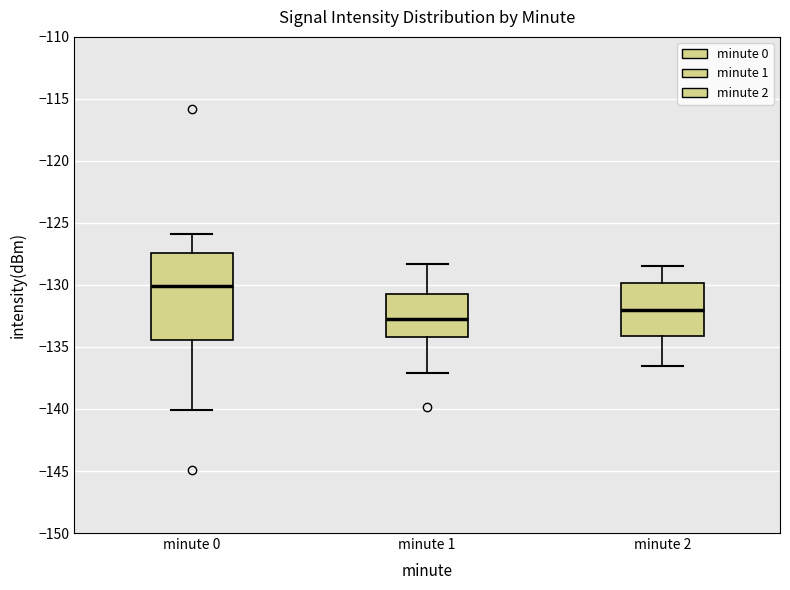

Reading left to right, transcribe this box plot: for each box, give where its median line is, the range the box spans, and where its two whiskers end, as read against the y-axis. The values are not printed on the chart, so give them approximately, as read against the axis.

minute 0: median -130.0, box -134.5 to -127.5, whiskers -140.0 to -126.0
minute 1: median -132.5, box -134.0 to -130.5, whiskers -137.0 to -128.5
minute 2: median -132.0, box -134.0 to -130.0, whiskers -136.5 to -128.5